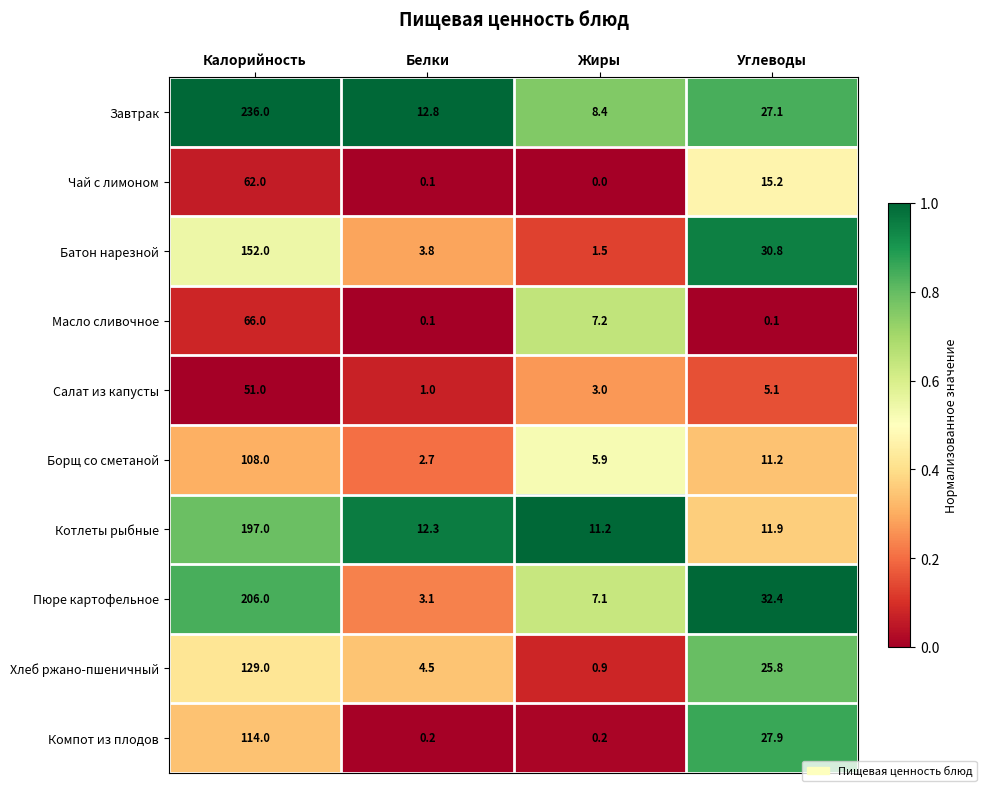

What is the spread (max minus min) of values at Калорийность?

185.0